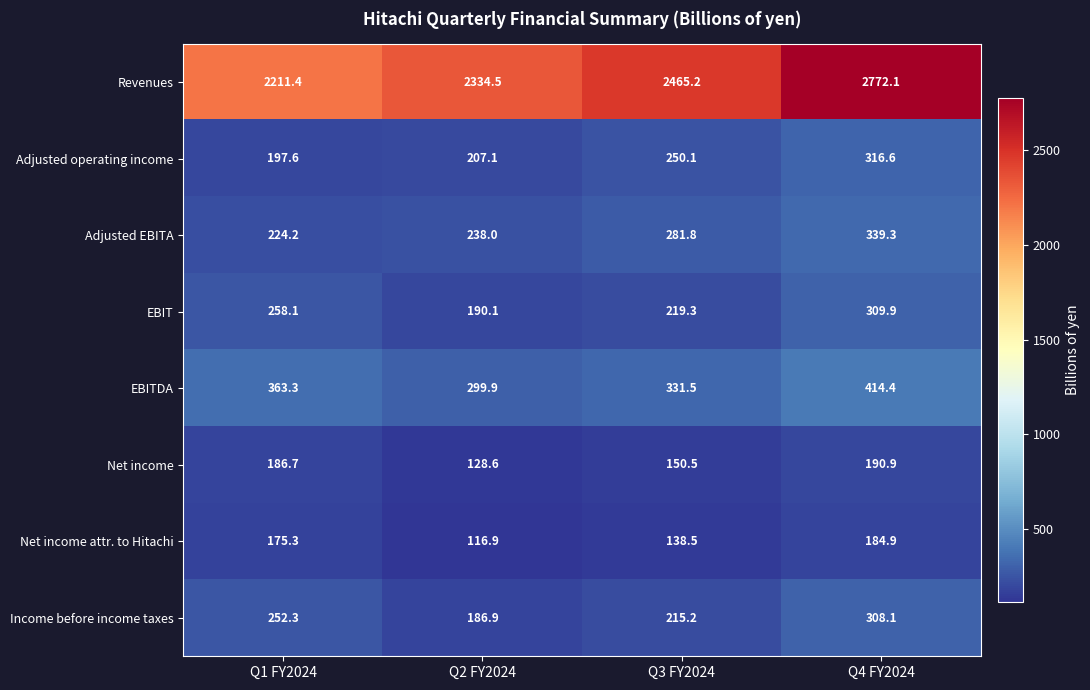

What is the difference between the second highest and minimum values in the Revenues series?

253.8